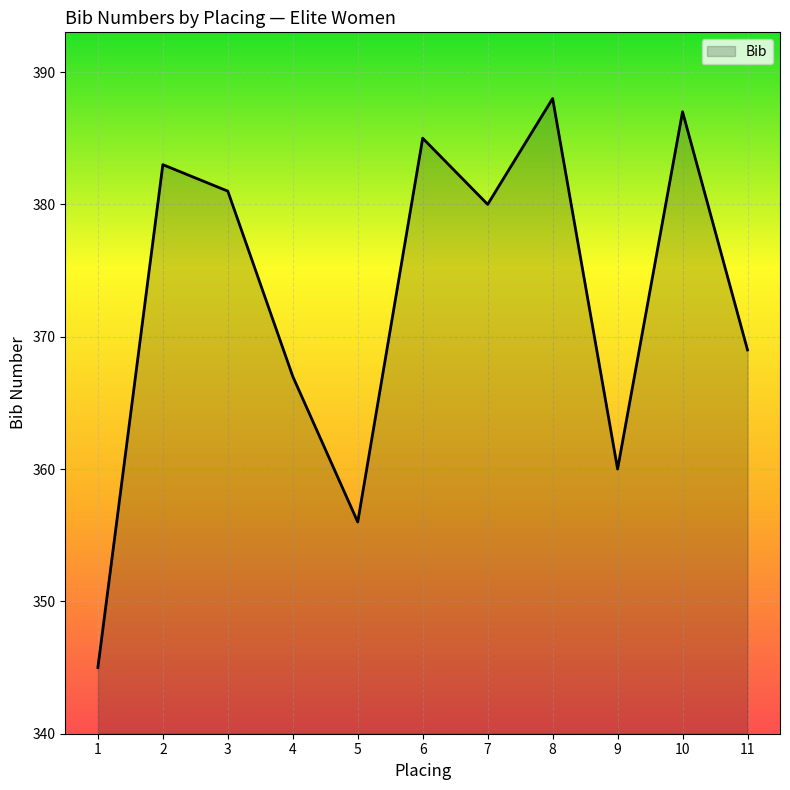

At which category does the data reach its first local peak?

2